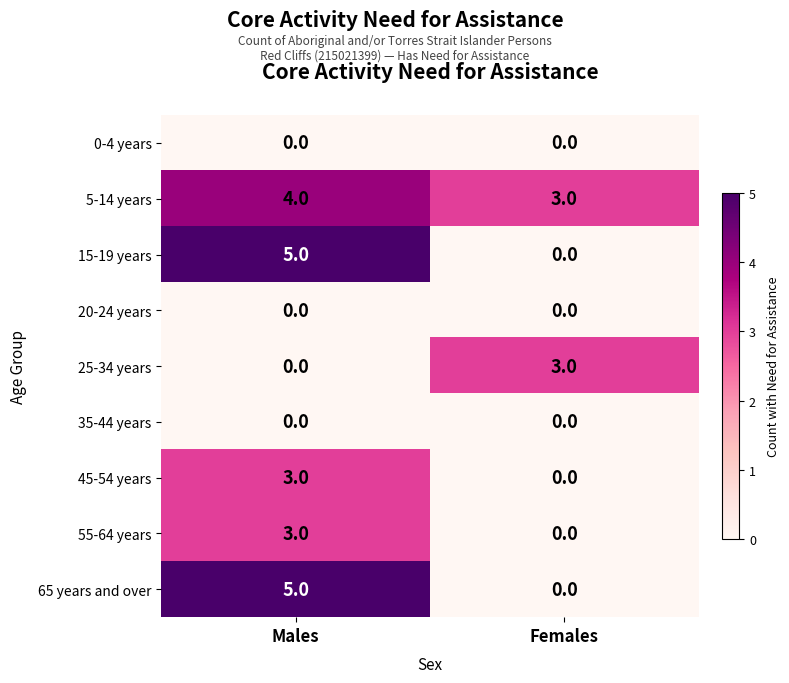

List the labels in order of 15-19 years value, largest first.

Males, Females